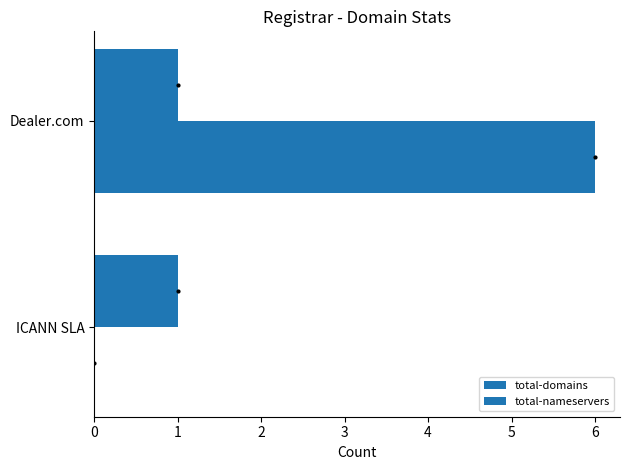

Which series has the largest range (max minus min)?

total-nameservers